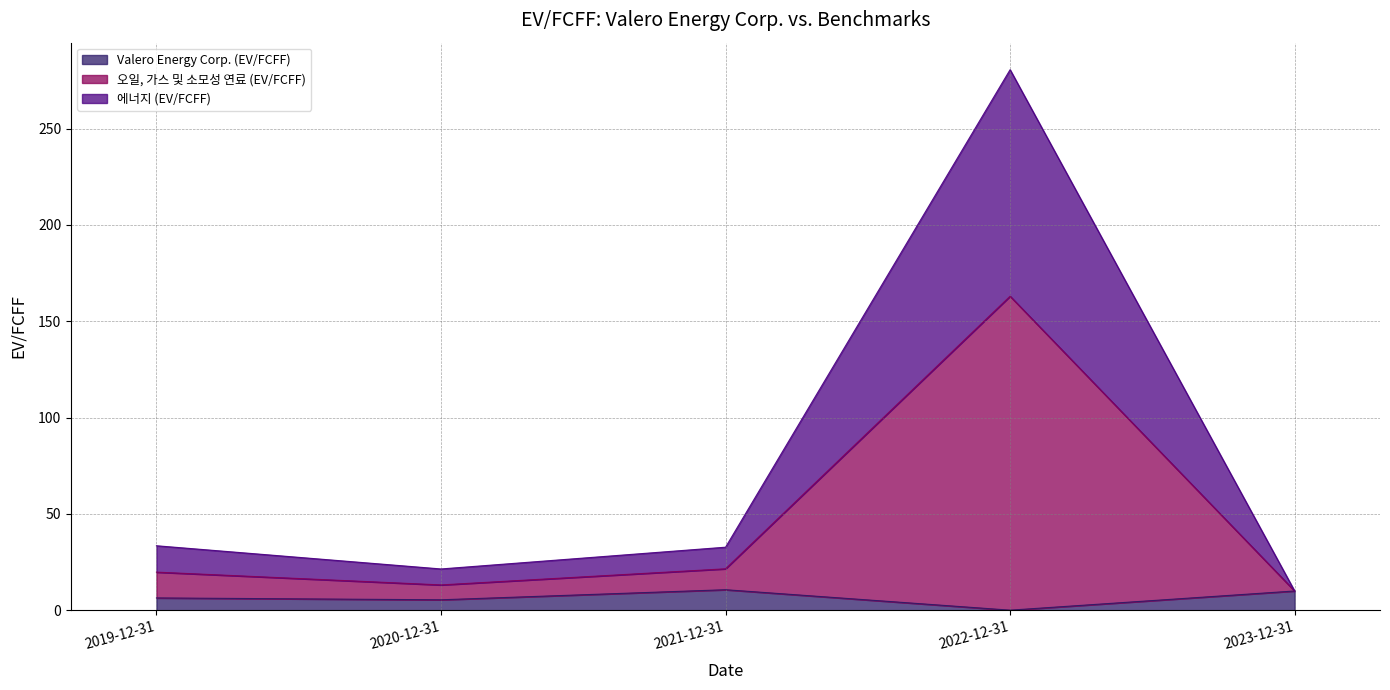

What is the total value across all series at 2023-12-31?

10.0